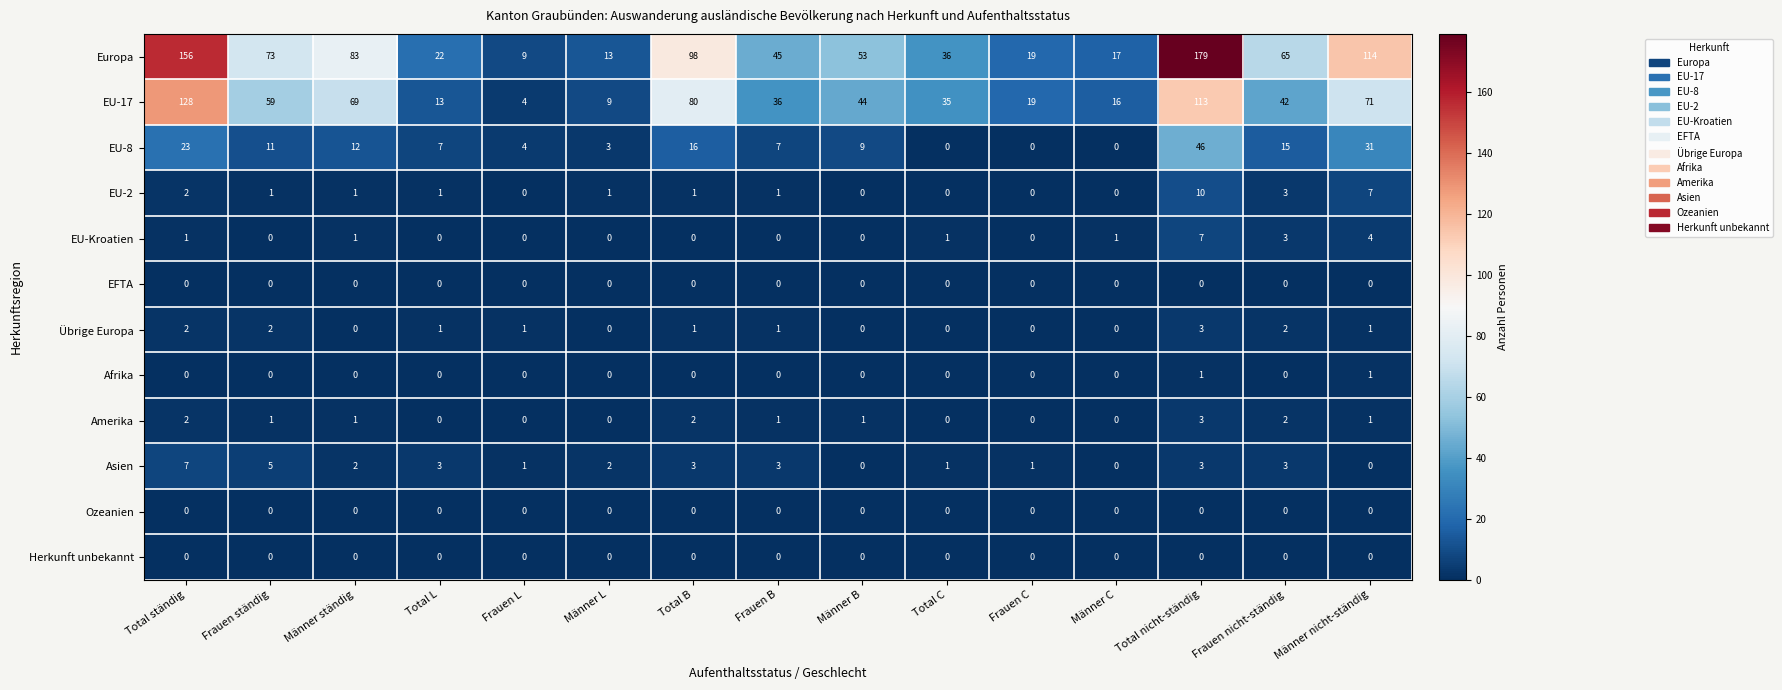

At which label is EU-8 closest to 23?

Total ständig